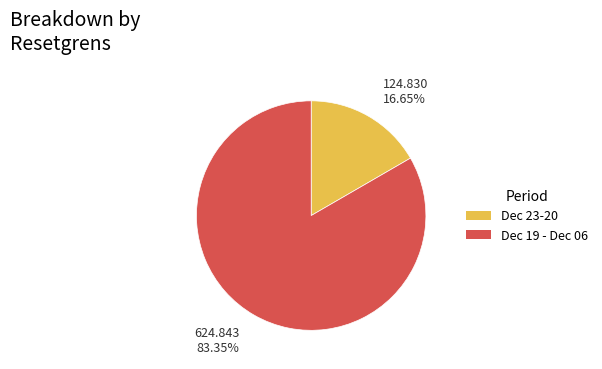

Is there any slice that represents more than half of the pie?

Yes